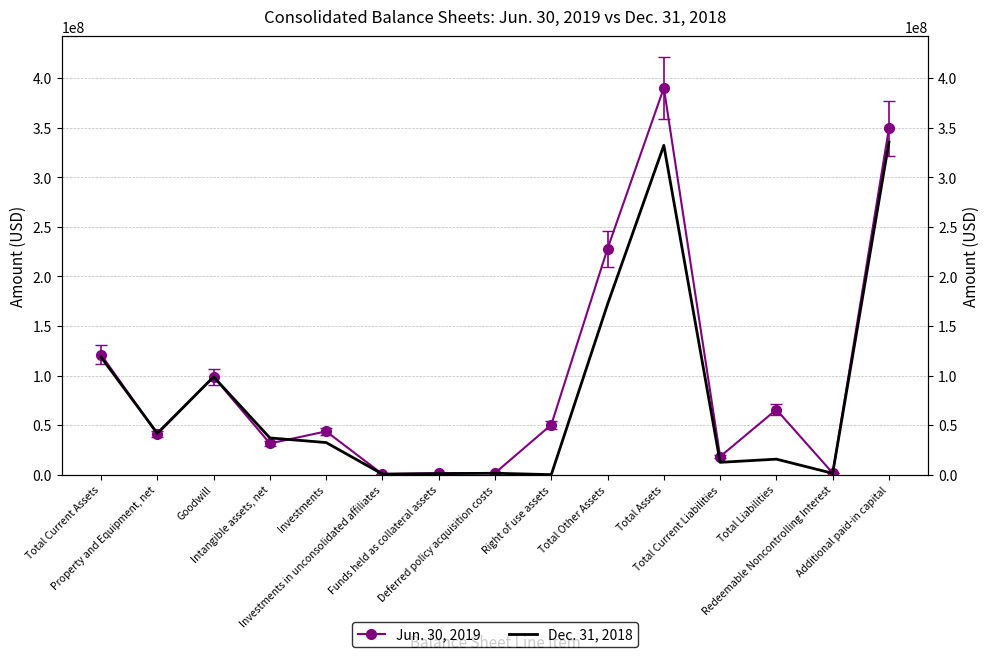

Which series ends up on top after the final intersection of Jun. 30, 2019 and Dec. 31, 2018?

Jun. 30, 2019